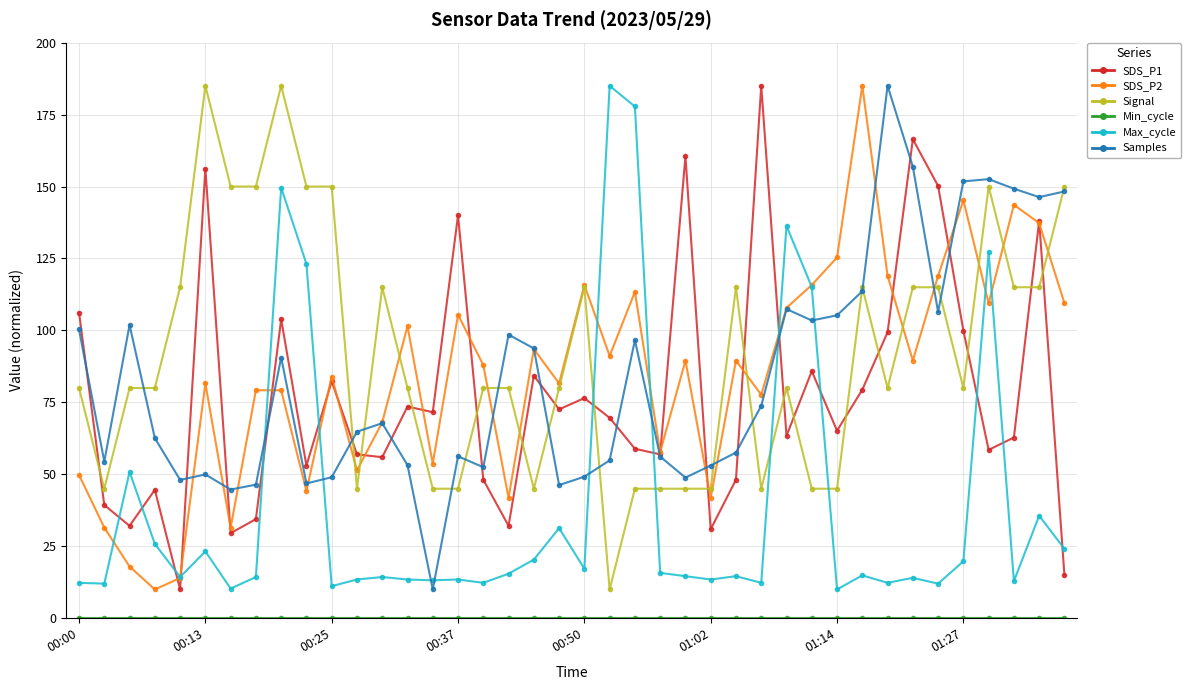

True or false: Max_cycle and Signal cross at least once.

True